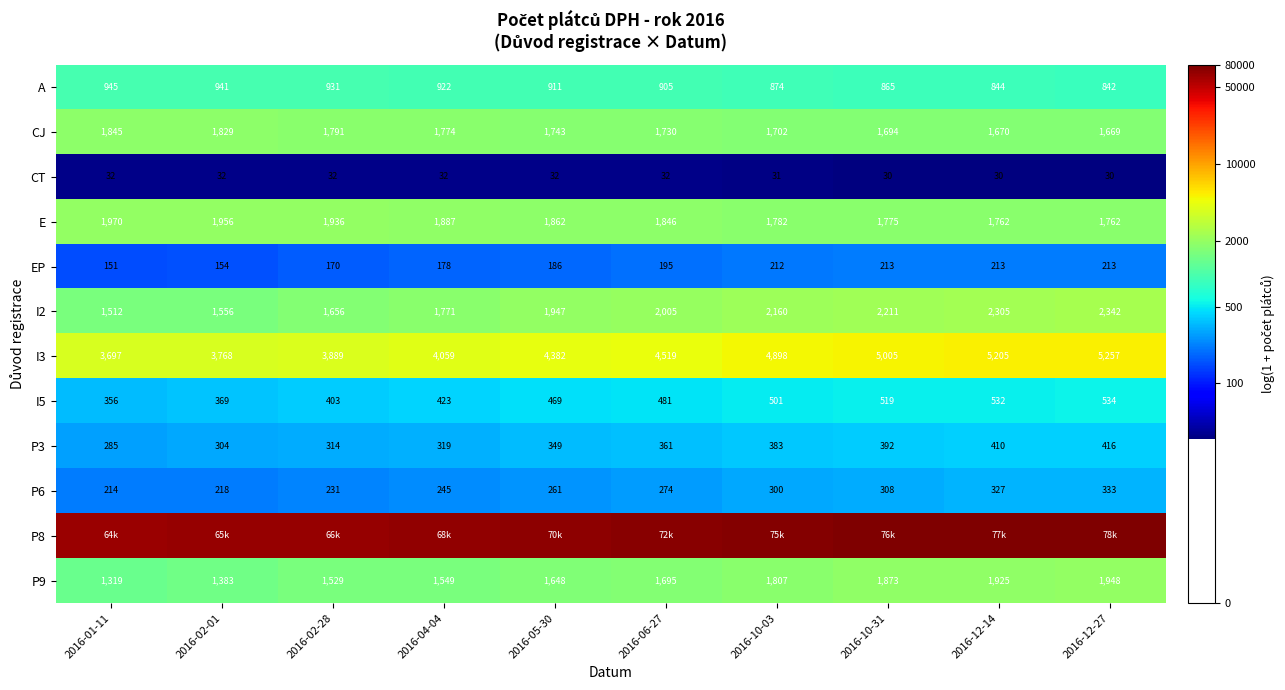

Is the value of E at 2016-05-30 greater than the value of CT at 2016-12-27?

Yes